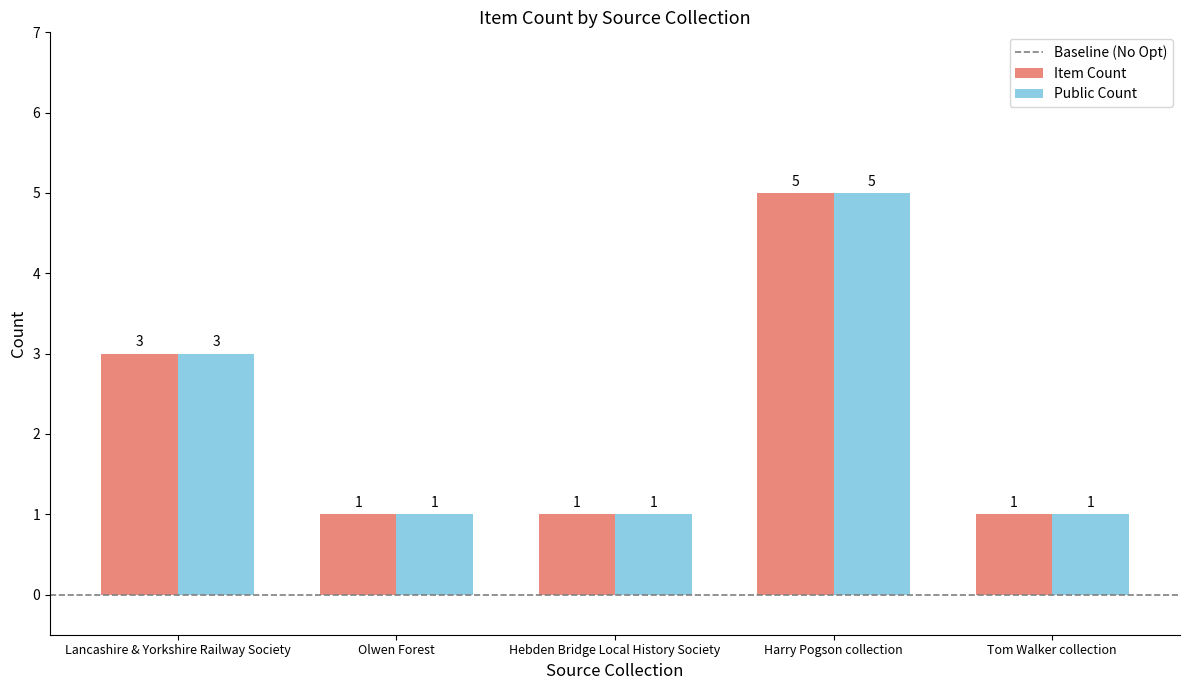

Is it true that Public Count equals 5 at Harry Pogson collection?

True